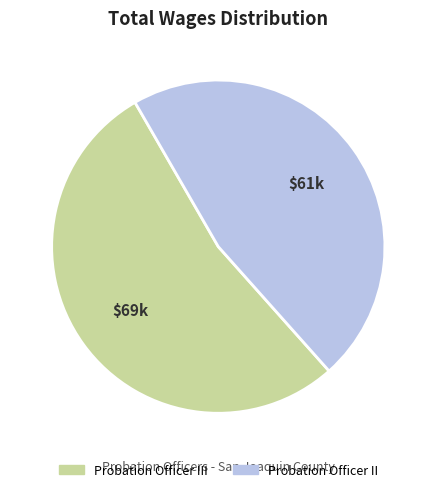

Is there a majority slice in this chart?

Yes